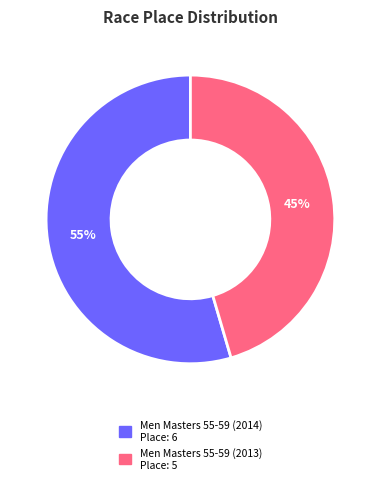

Rank the categories by value from highest to lowest.

Men Masters 55-59 (2014), Men Masters 55-59 (2013)